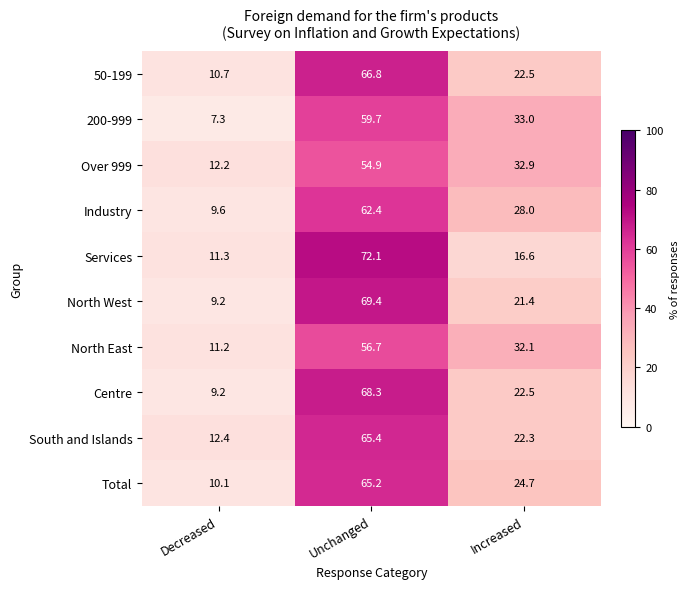

List the series in order of their peak value, highest first.

Services, North West, Centre, 50-199, South and Islands, Total, Industry, 200-999, North East, Over 999